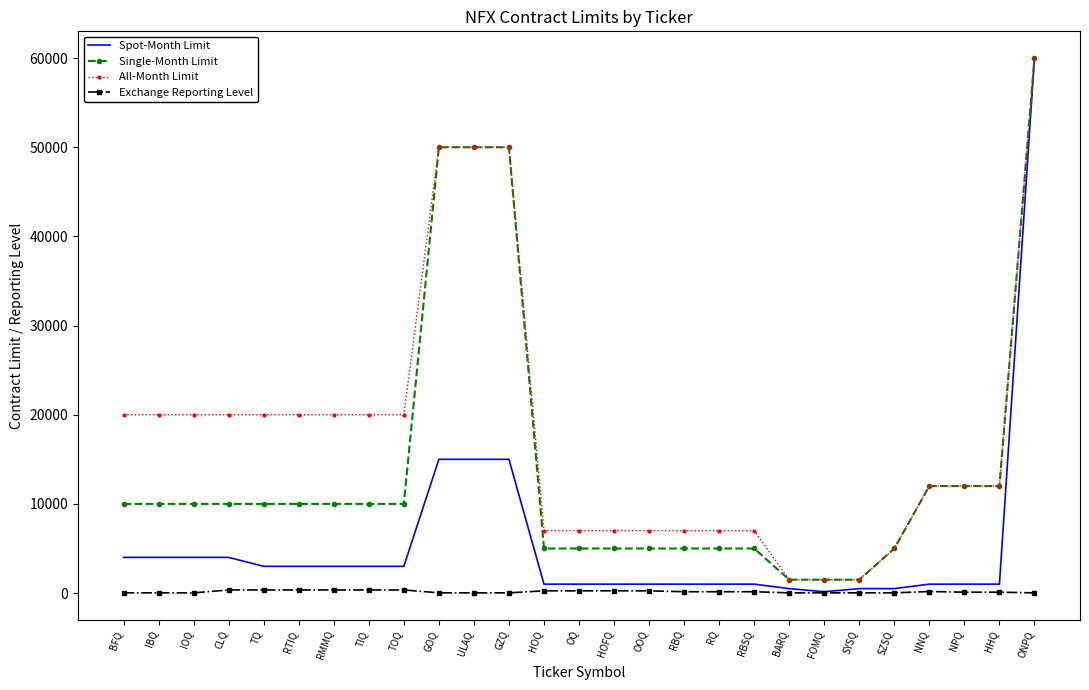

List the series in order of their overall mean, lowest first.

Exchange Reporting Level, Spot-Month Limit, Single-Month Limit, All-Month Limit